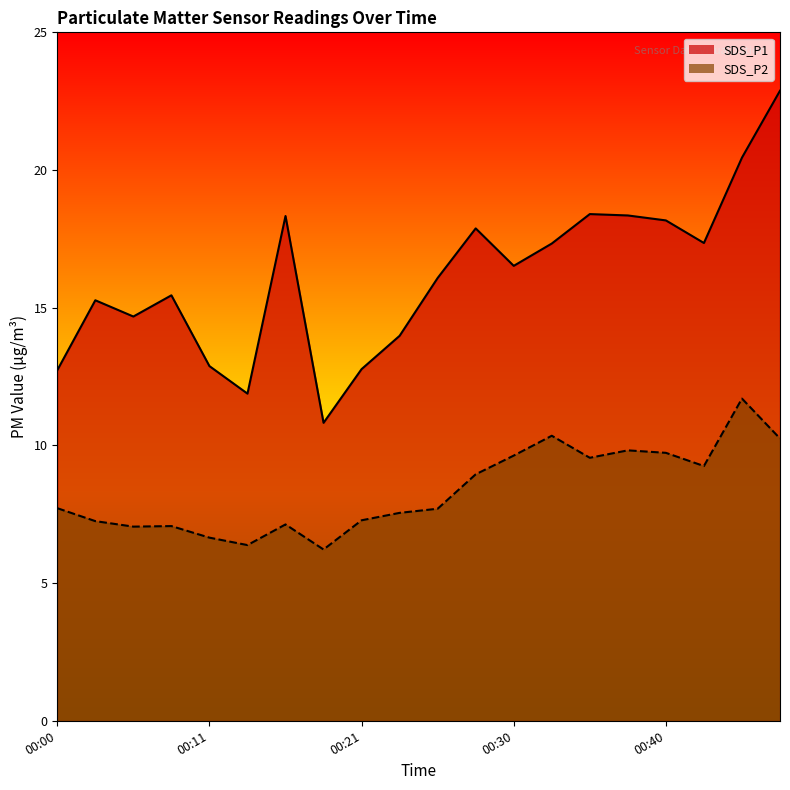

The value of SDS_P1 at 00:33 is 29.1. True or false?

False